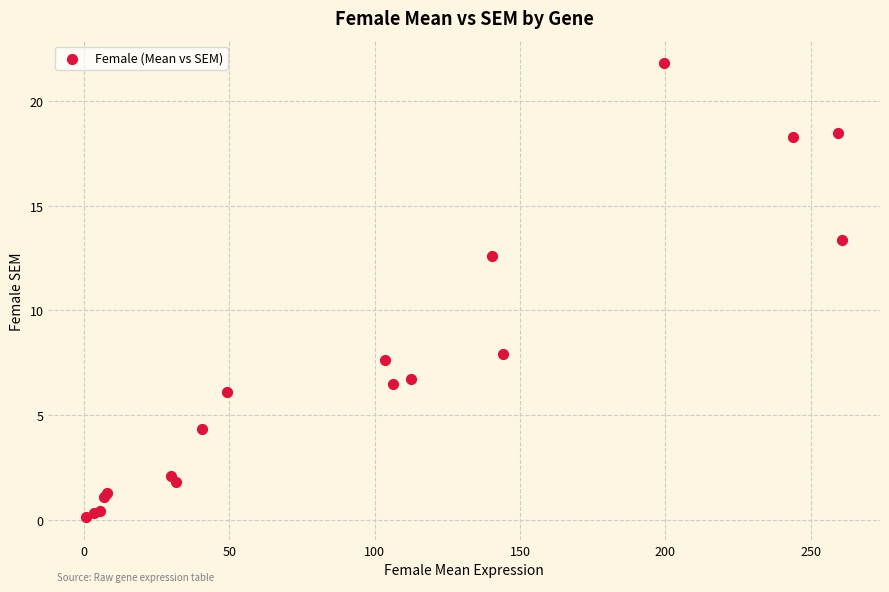

What Y value in the scatter plot is closest to 10?

7.9